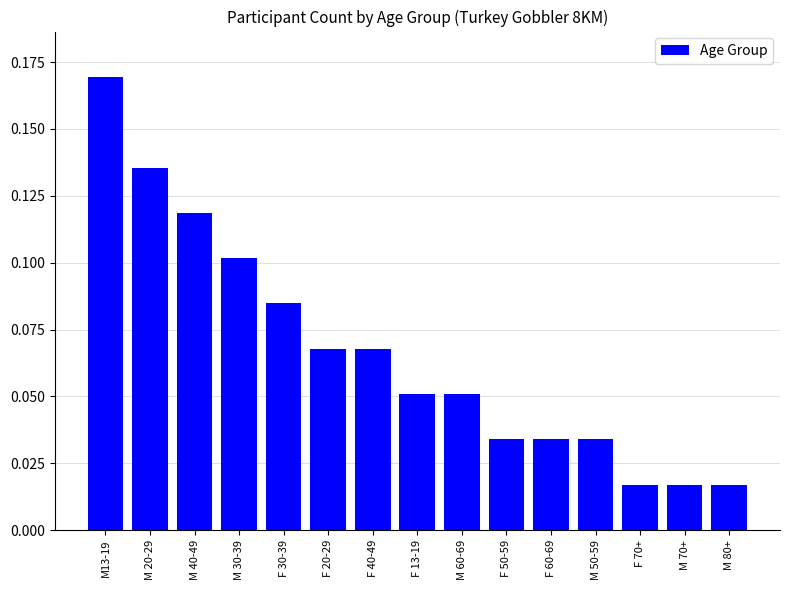

The value at M 50-59 is 0.1. True or false?

False